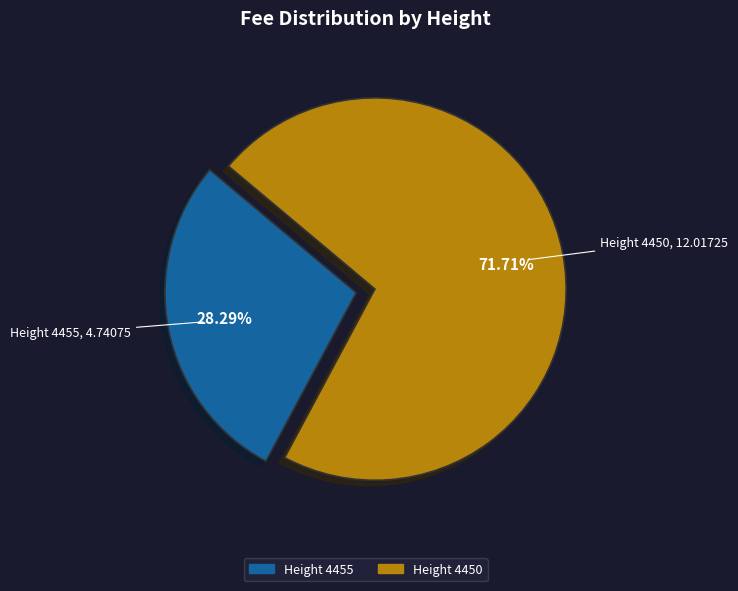

Is there any slice that represents more than half of the pie?

Yes